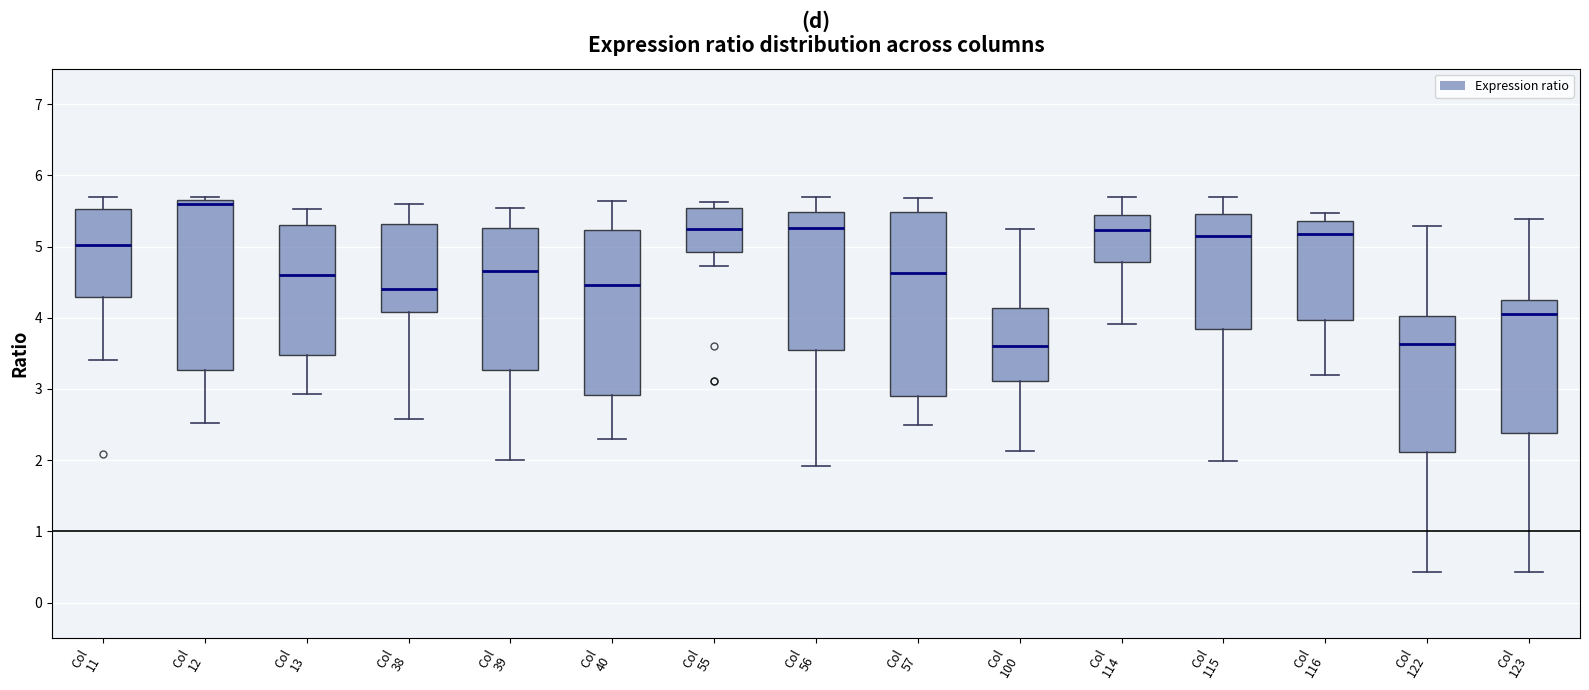

Reading left to right, read every box against the y-axis: the position of its median line, the range the box covers, and the ends of its whiskers. The values are not printed on the chart, so give them approximately, as read against the axis.

Col 11: median 5.0, box 4.3 to 5.5, whiskers 3.4 to 5.7
Col 12: median 5.6, box 3.3 to 5.7, whiskers 2.5 to 5.7 (just above the box's upper edge)
Col 13: median 4.6, box 3.5 to 5.3, whiskers 2.9 to 5.5
Col 38: median 4.4, box 4.1 to 5.3, whiskers 2.6 to 5.6
Col 39: median 4.7, box 3.3 to 5.3, whiskers 2.0 to 5.5
Col 40: median 4.5, box 2.9 to 5.2, whiskers 2.3 to 5.6
Col 55: median 5.2, box 4.9 to 5.5, whiskers 4.7 to 5.6
Col 56: median 5.3, box 3.5 to 5.5, whiskers 1.9 to 5.7
Col 57: median 4.6, box 2.9 to 5.5, whiskers 2.5 to 5.7
Col 100: median 3.6, box 3.1 to 4.1, whiskers 2.1 to 5.2
Col 114: median 5.2, box 4.8 to 5.4, whiskers 3.9 to 5.7
Col 115: median 5.2, box 3.8 to 5.5, whiskers 2.0 to 5.7
Col 116: median 5.2, box 4.0 to 5.4, whiskers 3.2 to 5.5
Col 122: median 3.6, box 2.1 to 4.0, whiskers 0.4 to 5.3
Col 123: median 4.0, box 2.4 to 4.2, whiskers 0.4 to 5.4